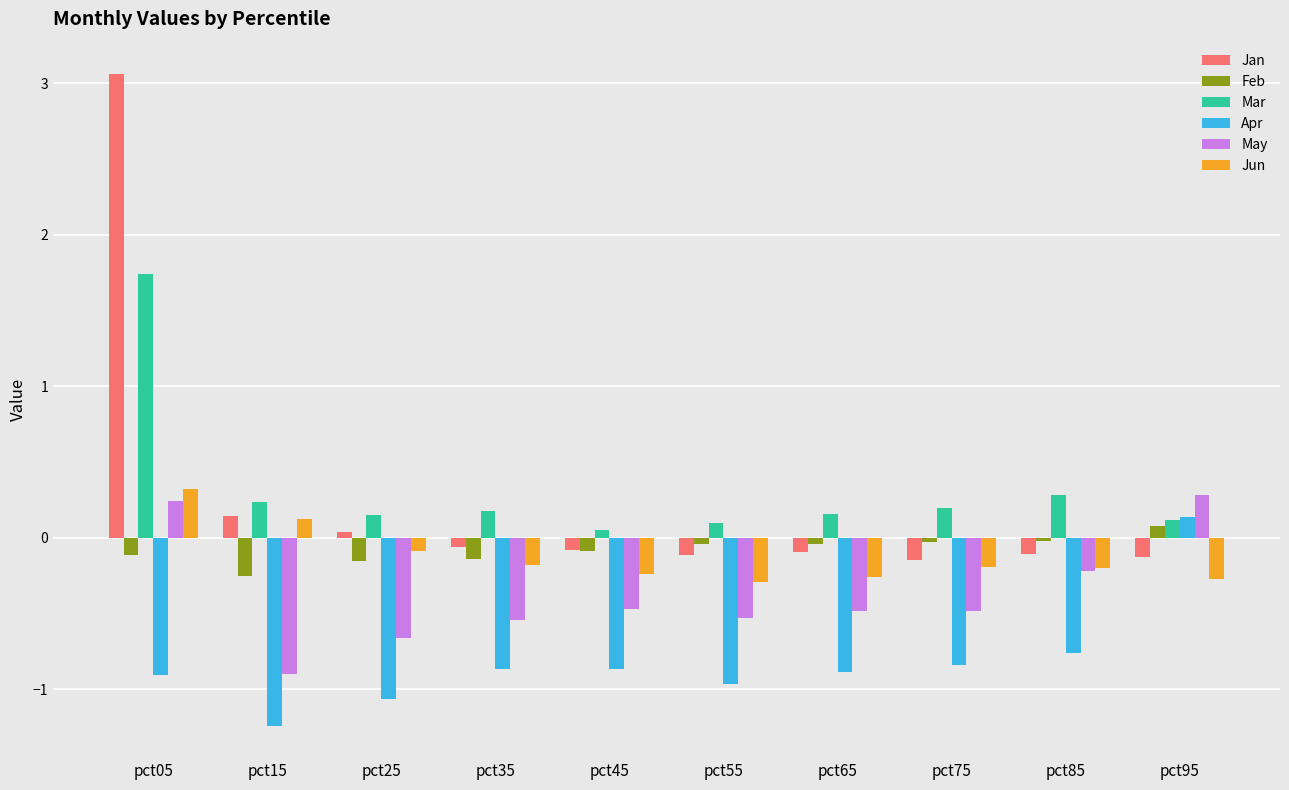

The value of Mar at pct35 is 0.0. True or false?

False